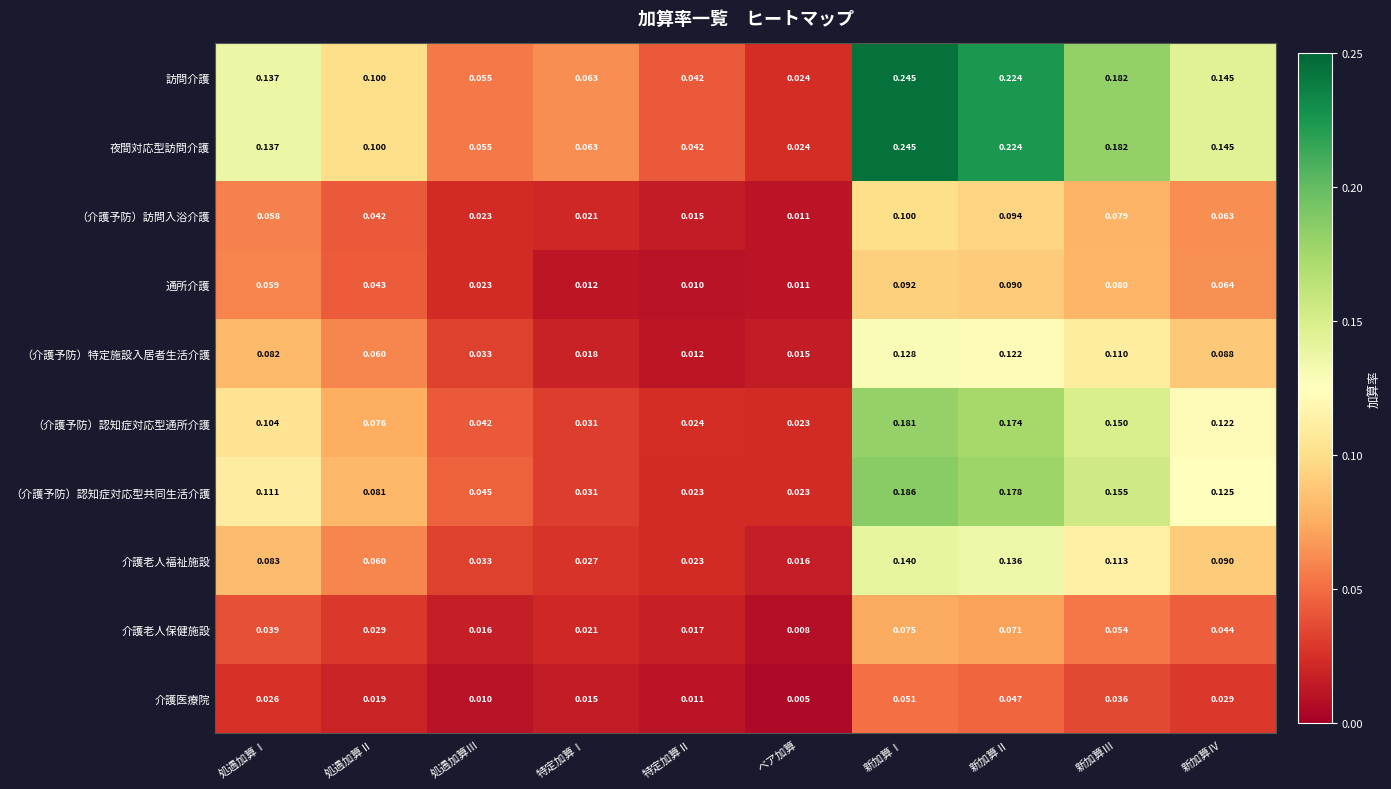

List the labels in order of 介護老人福祉施設 value, smallest first.

ベア加算, 特定加算Ⅱ, 特定加算Ⅰ, 処遇加算Ⅲ, 処遇加算Ⅱ, 処遇加算Ⅰ, 新加算Ⅳ, 新加算Ⅲ, 新加算Ⅱ, 新加算Ⅰ